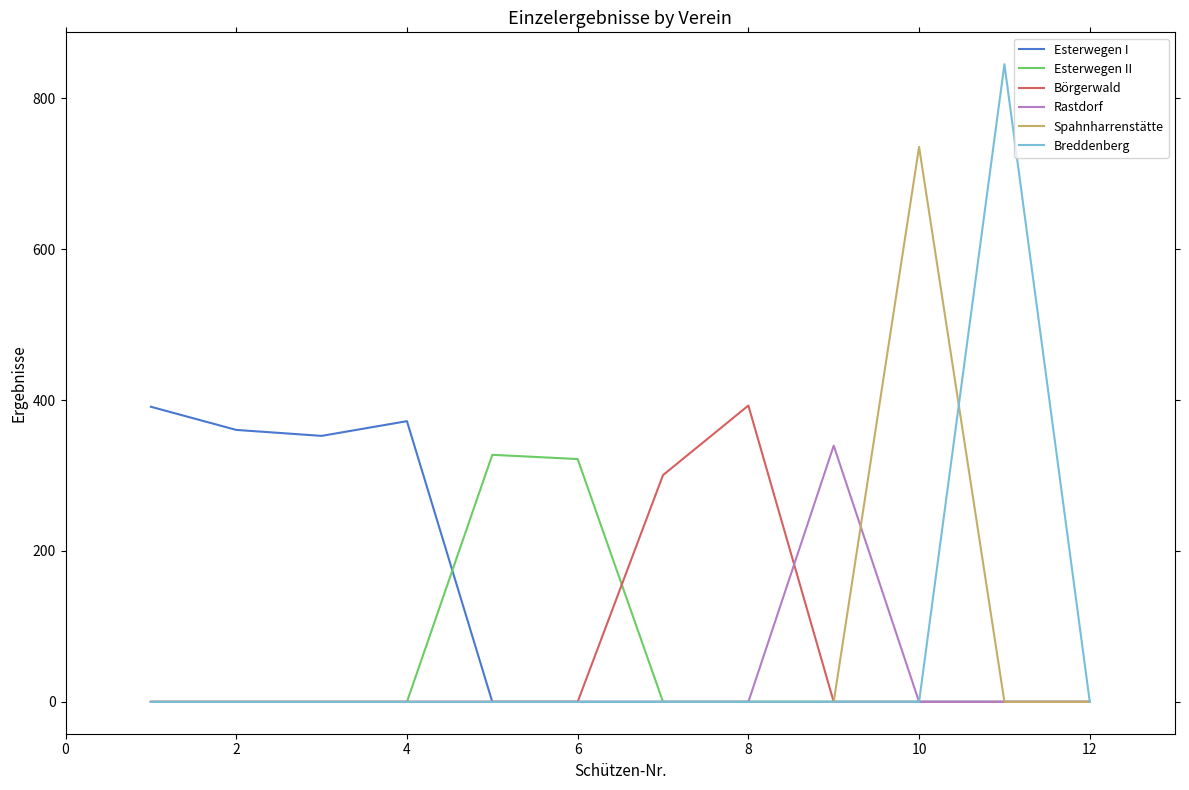

Which series has the largest range (max minus min)?

Breddenberg